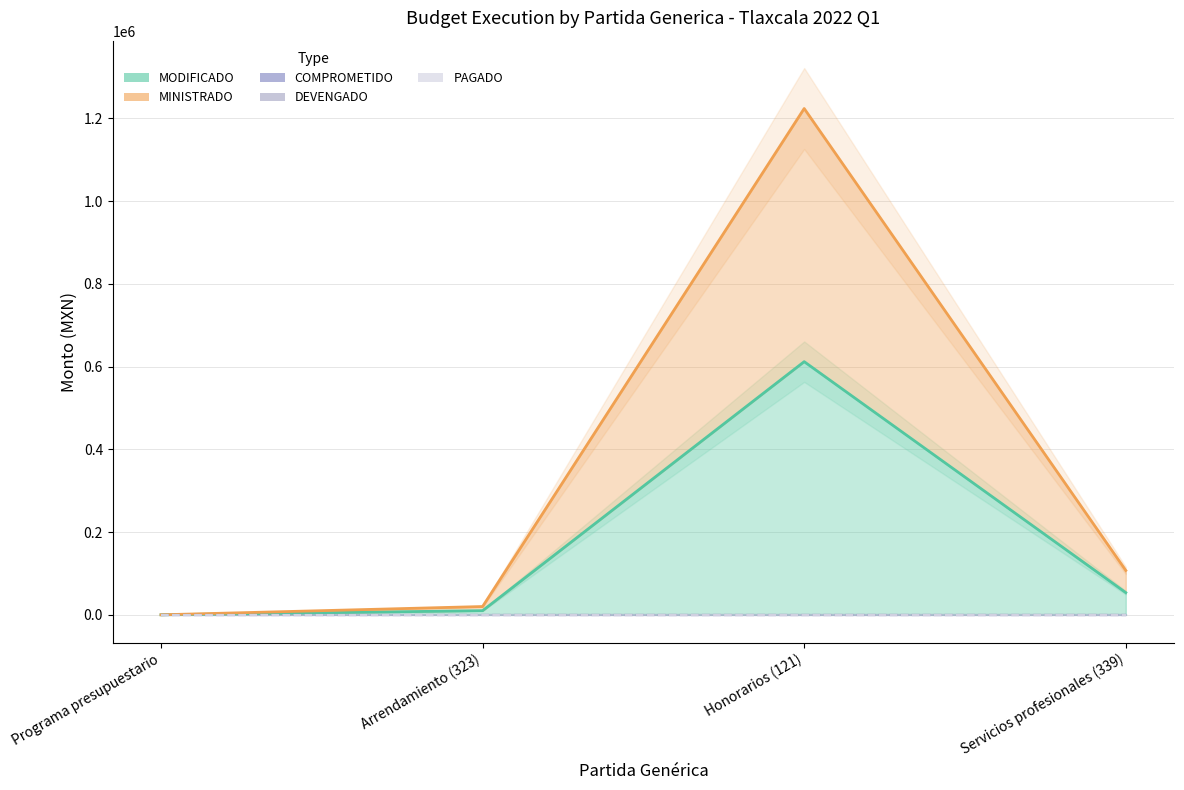

At which category is the sum across all series the highest?

Honorarios (121)